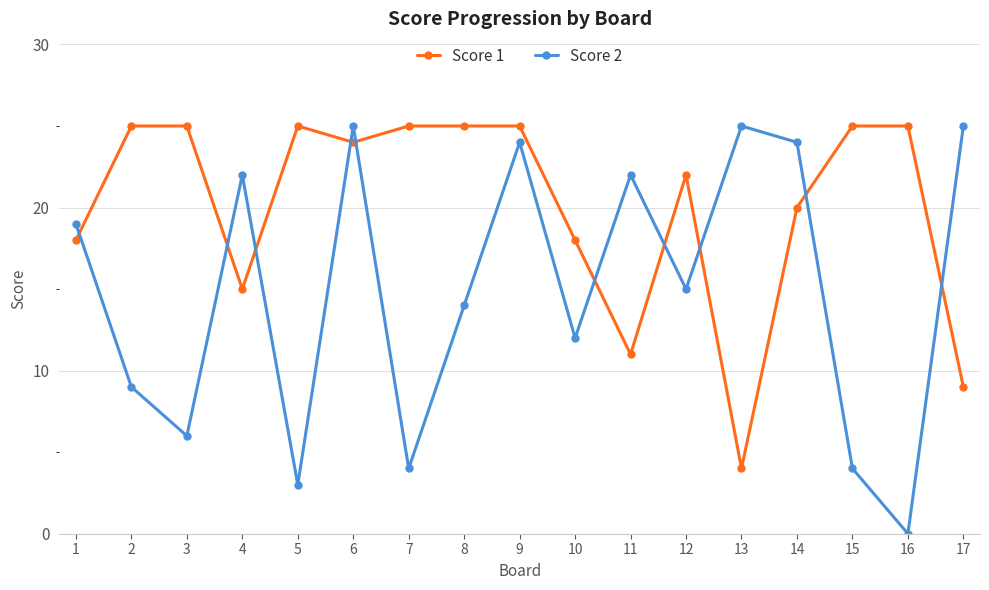

How many lines are shown in the chart?

2